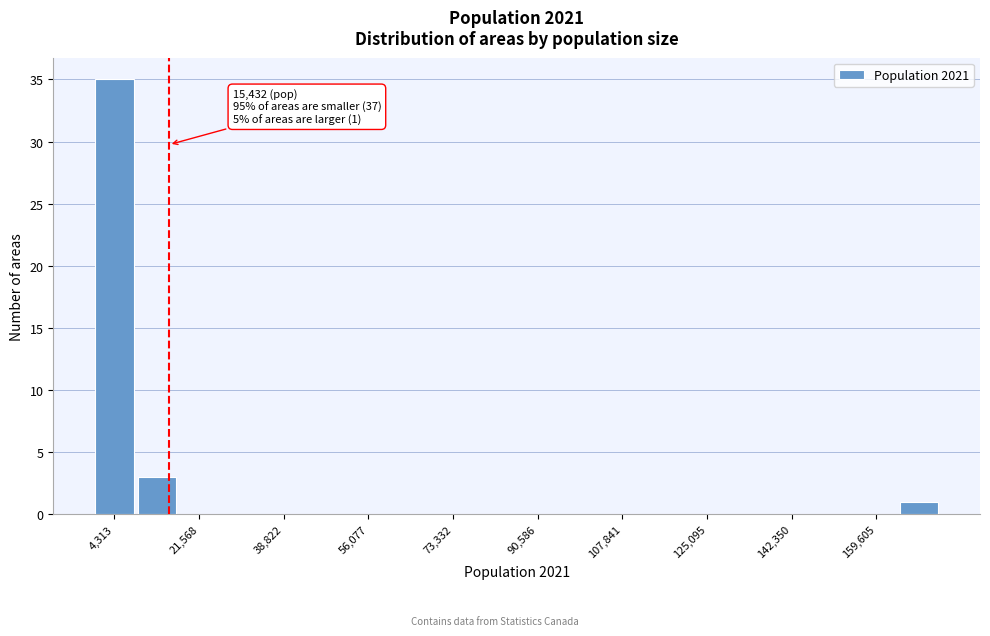

Over which range of the x-axis is the bar tallest?

0 to 8000